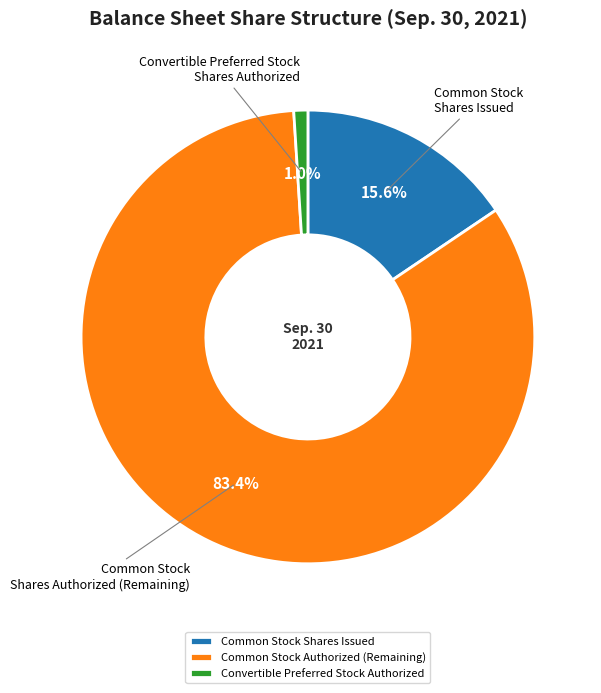

How many slices are in this pie chart?

3